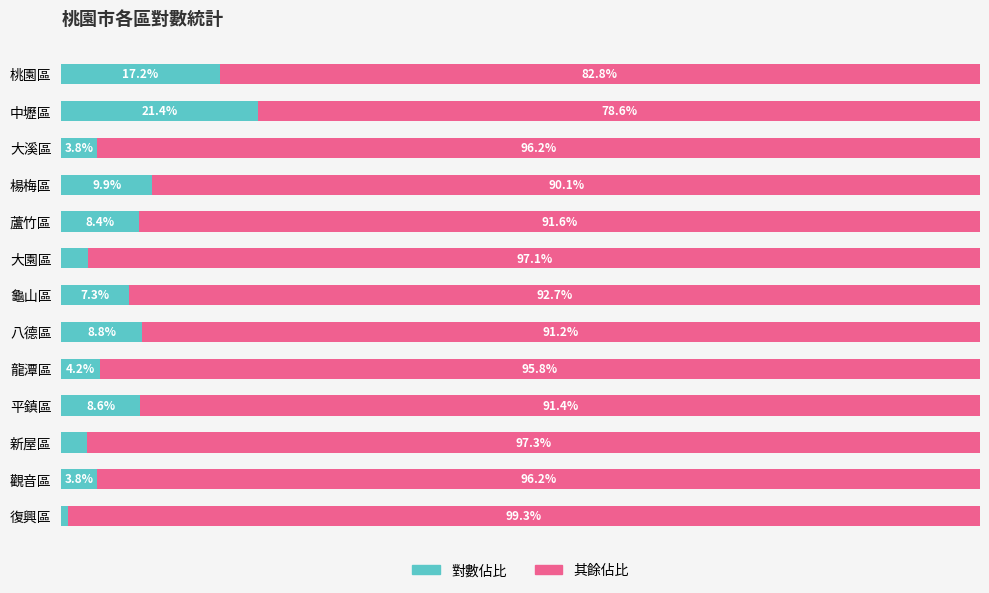

At which label is 對數佔比 closest to 11?

楊梅區